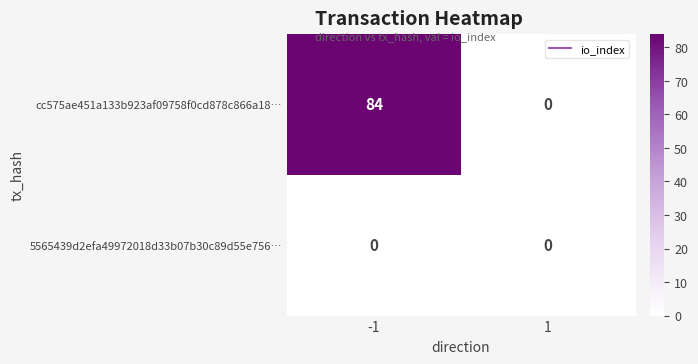

How many distinct data groups are displayed?

2